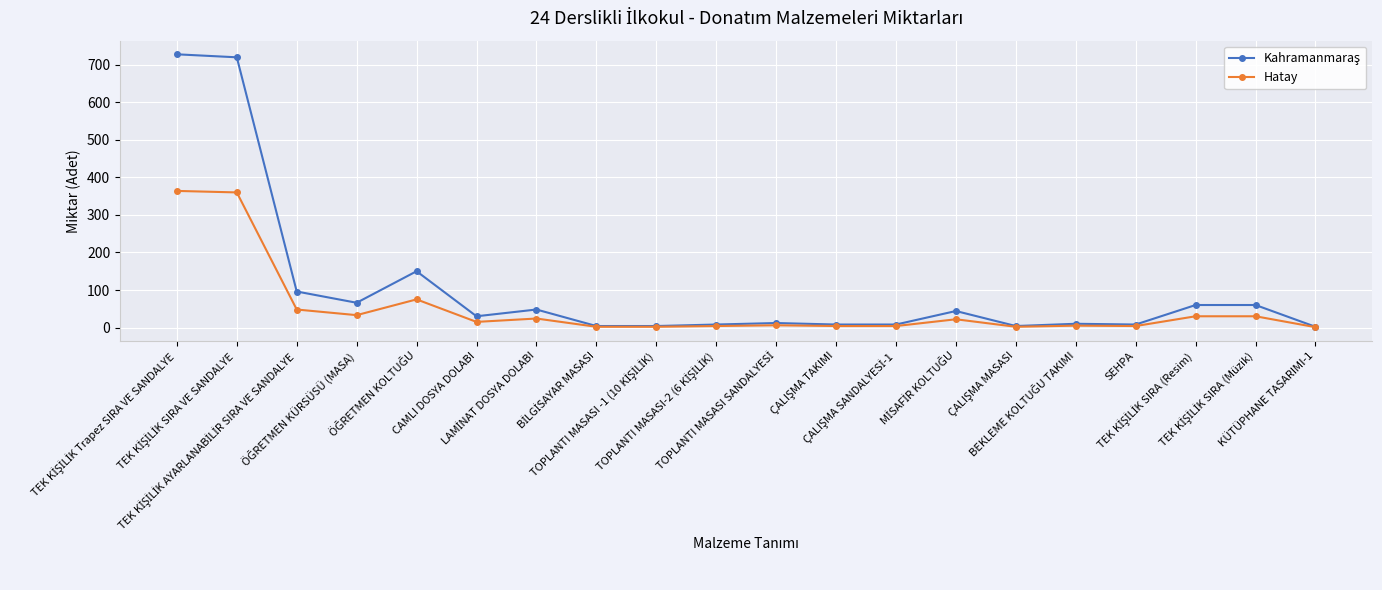

What is the maximum value shown in the chart?

728